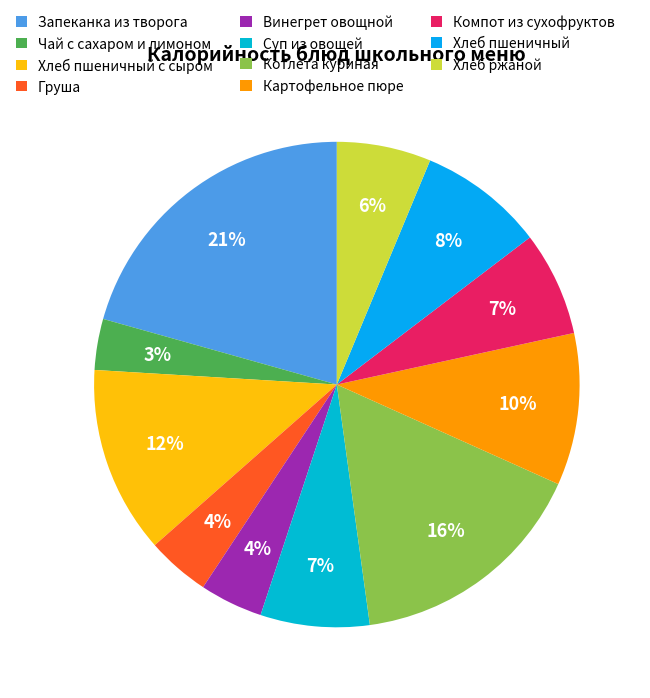

How many slices are in this pie chart?

11